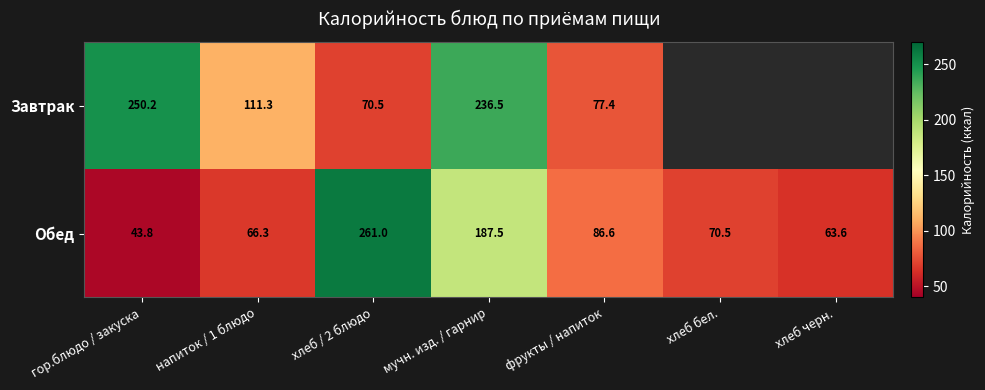

List the labels in order of Обед value, smallest first.

гор.блюдо / закуска, хлеб черн., напиток / 1 блюдо, хлеб бел., фрукты / напиток, мучн. изд. / гарнир, хлеб / 2 блюдо